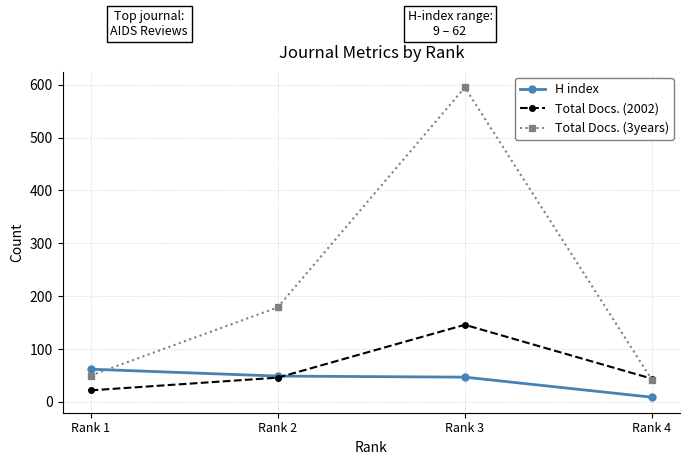

What is the difference between the highest and lowest values at Rank 2?

133